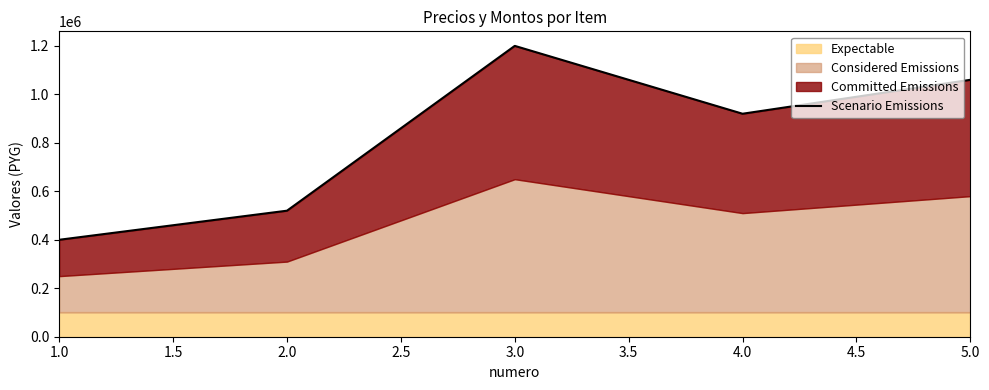

Which label corresponds to the smallest value in the chart?

1.0